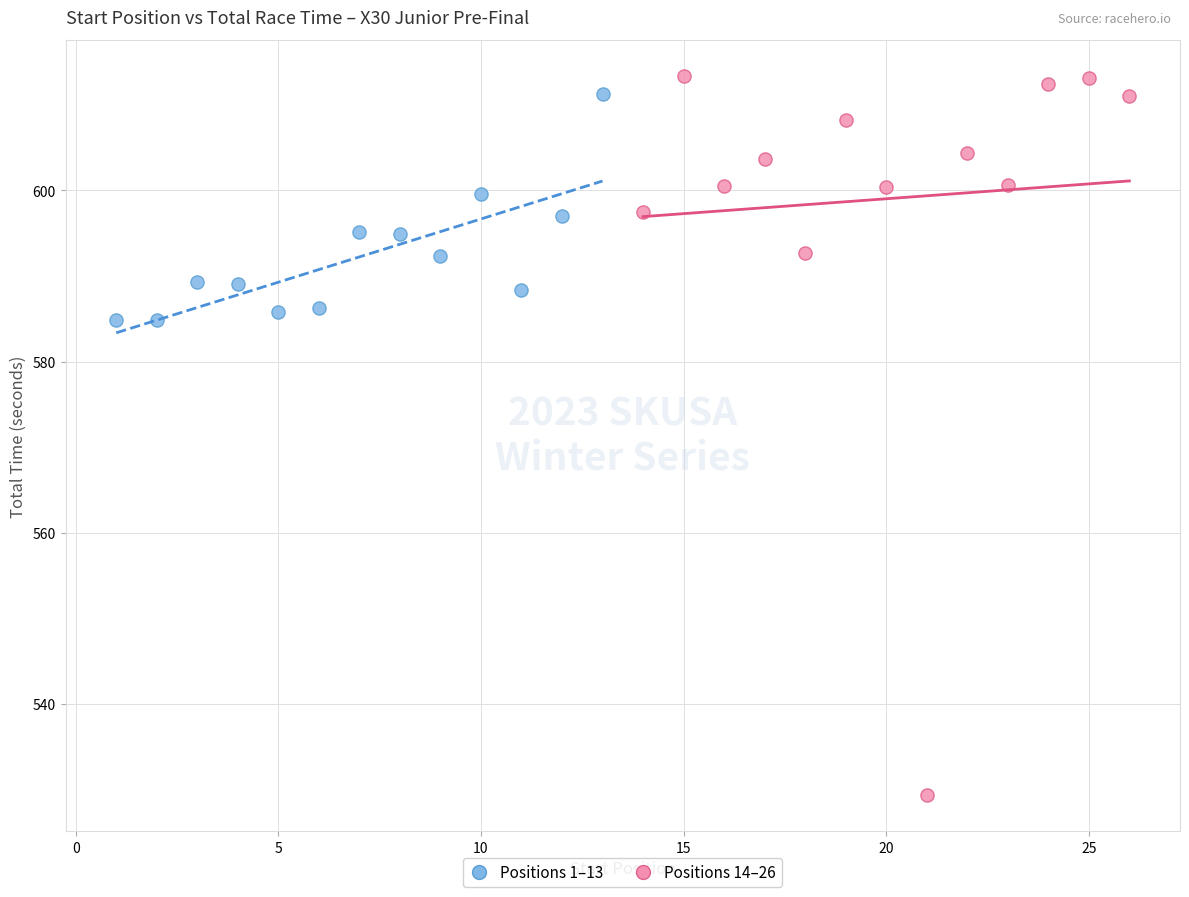

Which series contains the highest Y value?

Positions 14–26